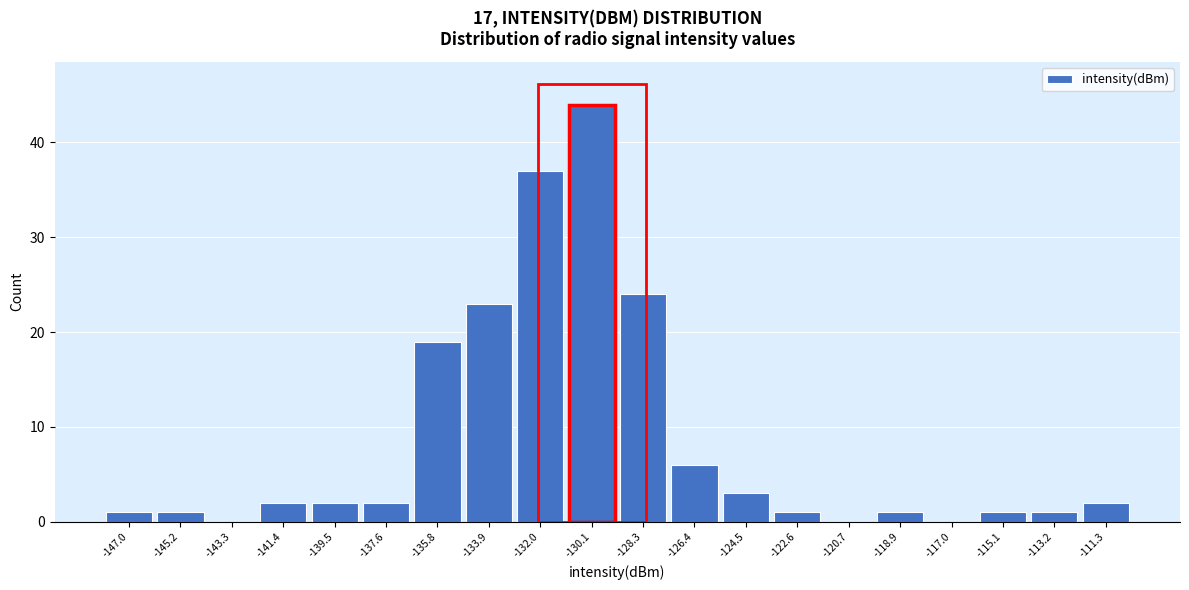

Reading left to right, list every bar in this chart as the range it spans on the x-axis followed by its height. Neither the bar edges nor the heights are printed on the chart, so give them approximately, as read against the axes.

-148.0 to -146.0: 1
-146.0 to -144.2: 1
-144.2 to -142.4: 0
-142.4 to -140.4: 2
-140.4 to -138.6: 2
-138.6 to -136.8: 2
-136.8 to -134.8: 19
-134.8 to -133.0: 23
-133.0 to -131.0: 37
-131.0 to -129.2: 44
-129.2 to -127.4: 24
-127.4 to -125.4: 6
-125.4 to -123.6: 3
-123.6 to -121.6: 1
-121.6 to -119.8: 0
-119.8 to -118.0: 1
-118.0 to -116.0: 0
-116.0 to -114.2: 1
-114.2 to -112.2: 1
-112.2 to -110.4: 2